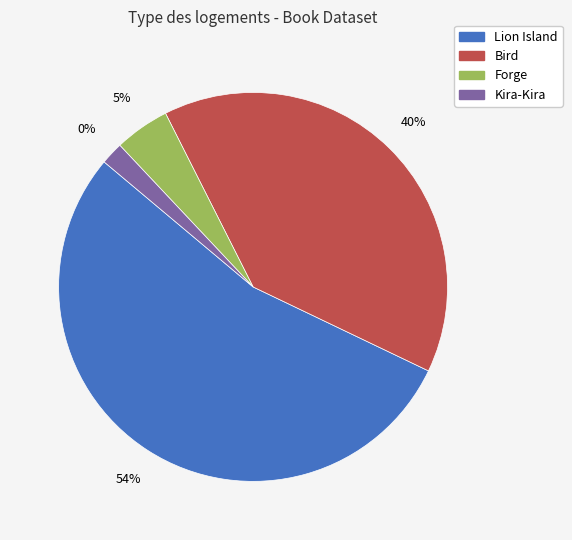

To the nearest percent, what is the difference between the Bird and Lion Island slice percentages?

14%